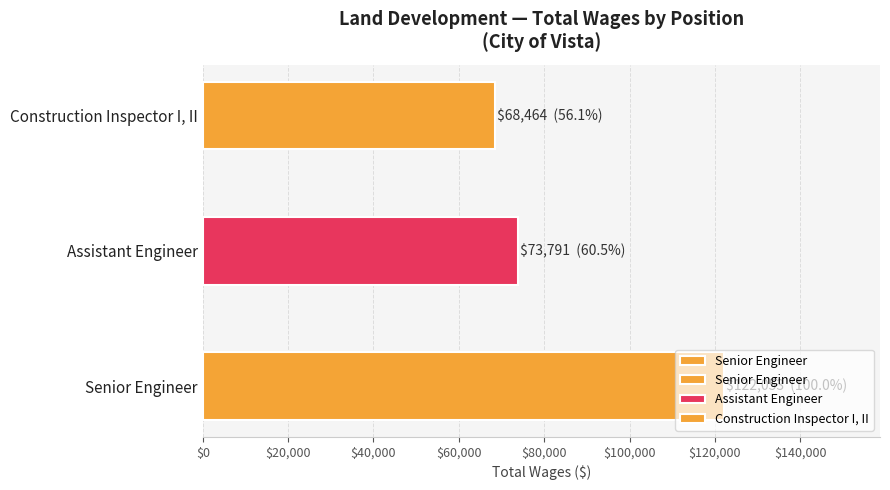

Reading left to right, what are all the values shown in this chart?

Senior Engineer=122053	Assistant Engineer=73791	Construction Inspector I, II=68464